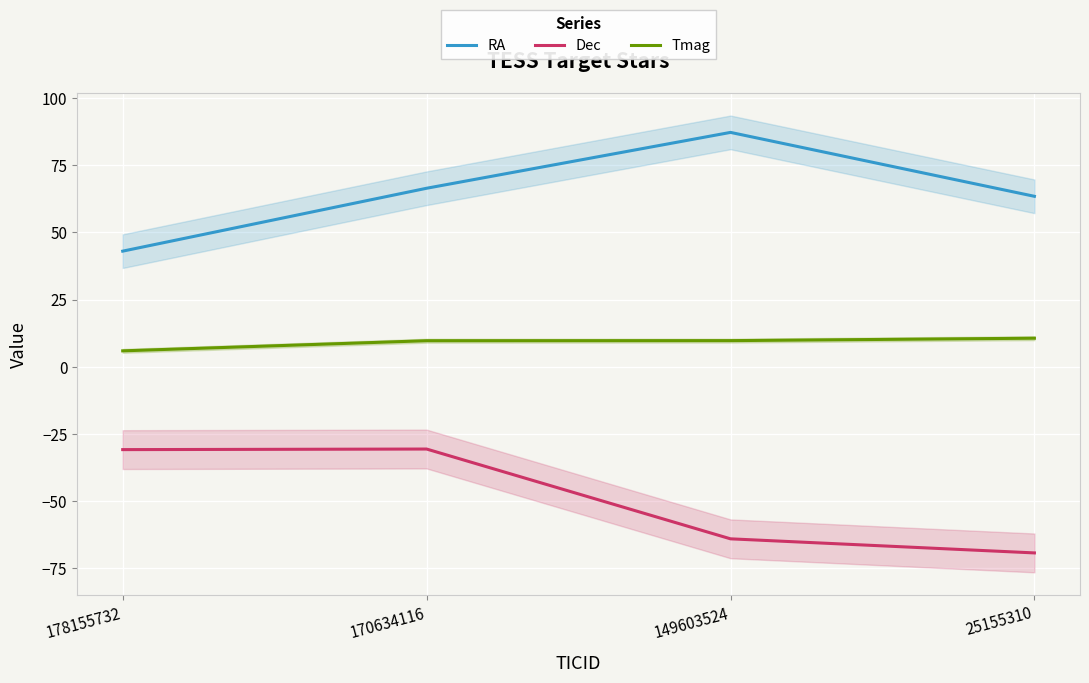

True or false: Dec and RA cross at least once.

False